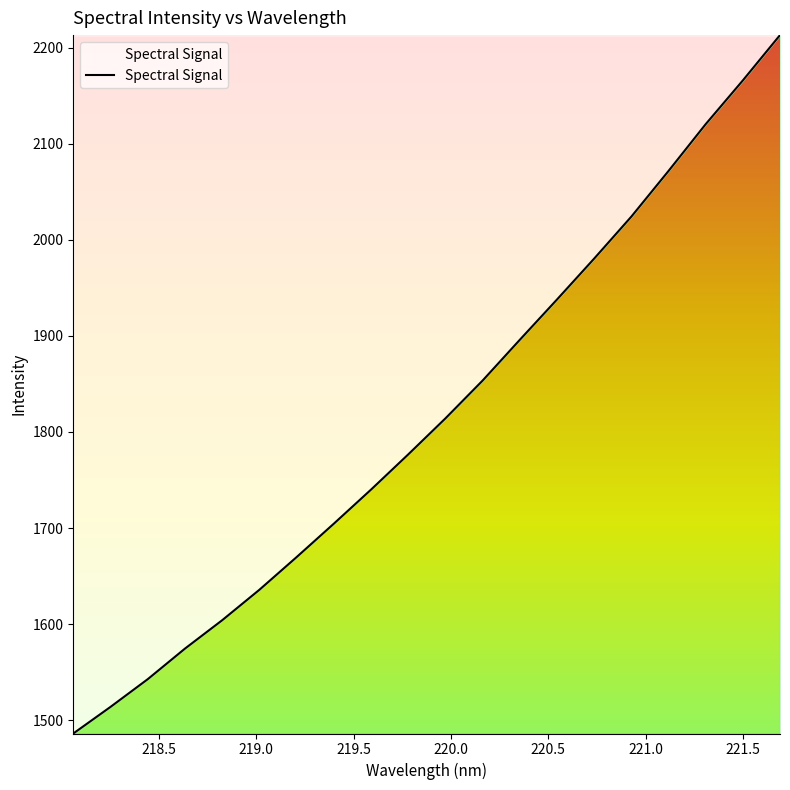

True or false: there are more than 1 points higher than both neighbors.

False